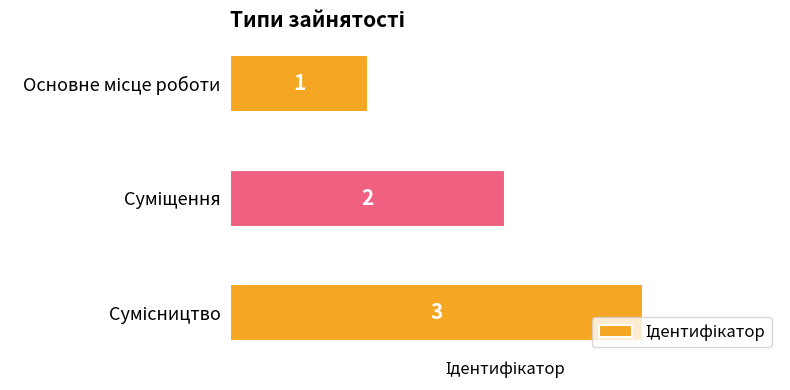

What is the value of the 2nd bar from the top?

2